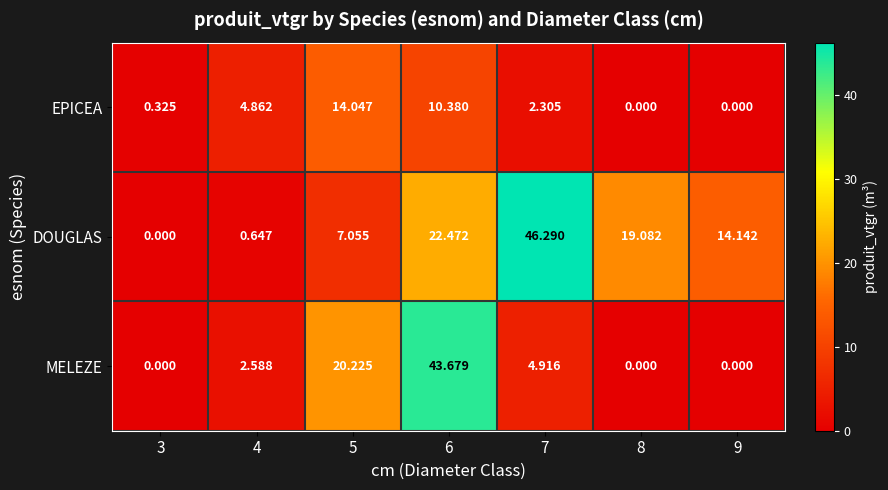

Which series has the largest range (max minus min)?

DOUGLAS